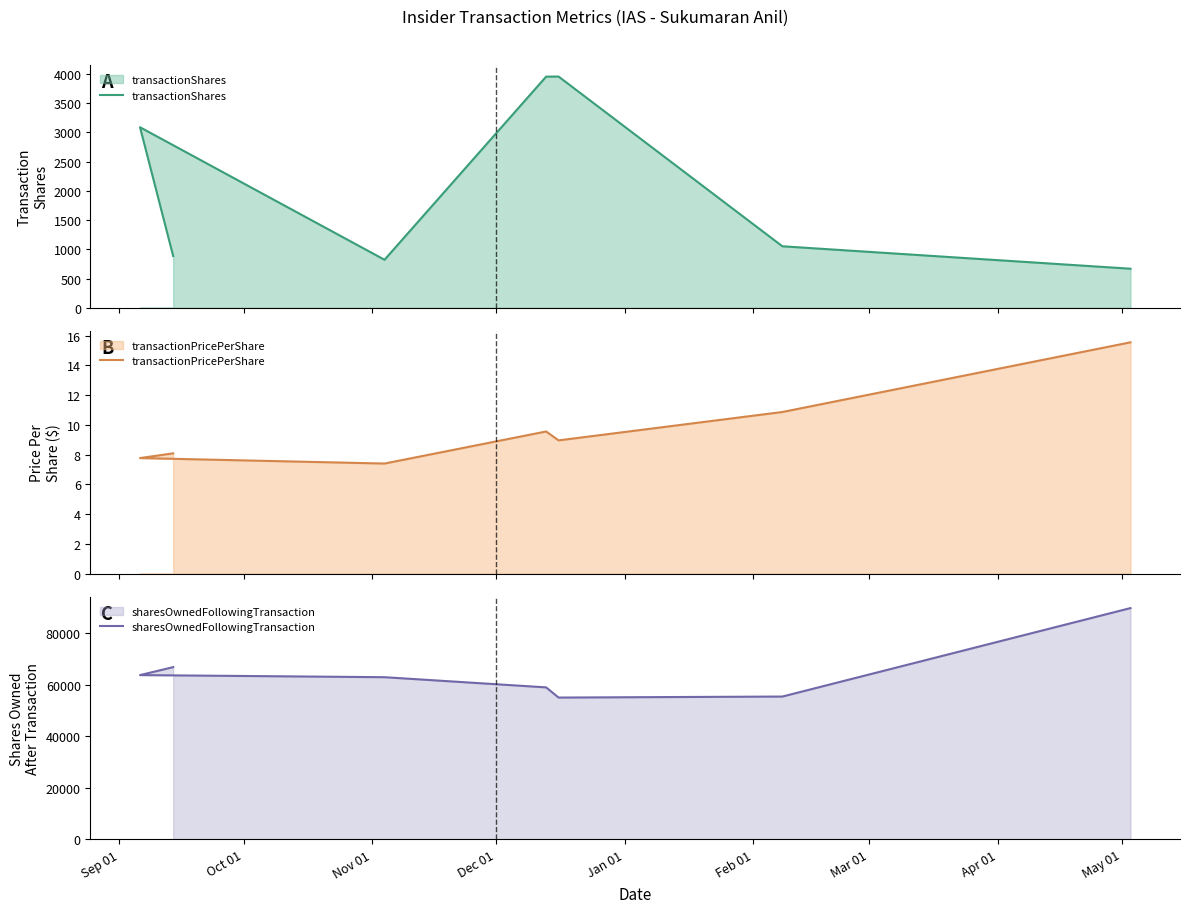

What are all the series names shown in the legend?

transactionShares, transactionPricePerShare, sharesOwnedFollowingTransaction